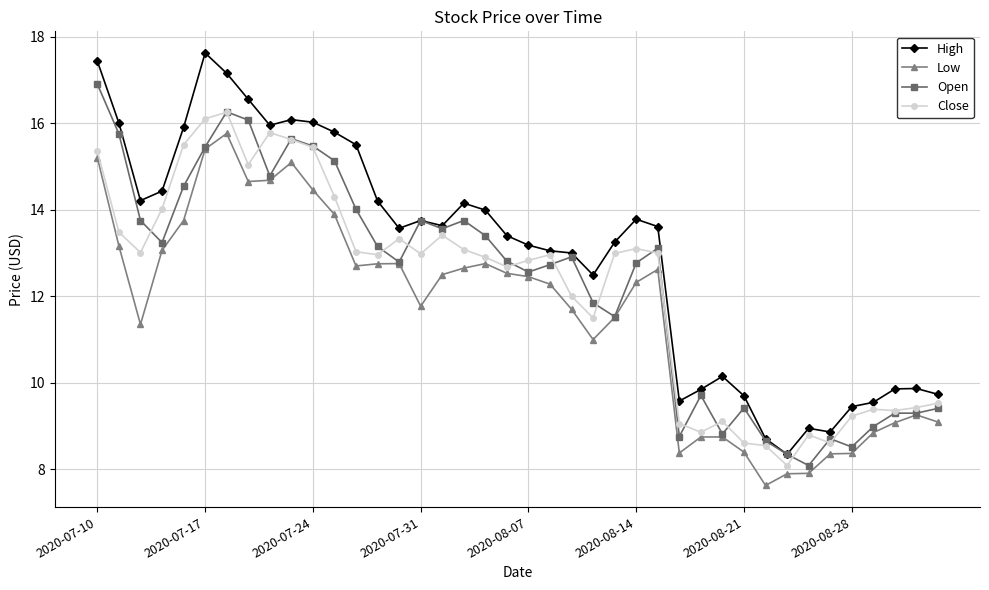

True or false: Low has more than 0 points higher than both neighbors.

True